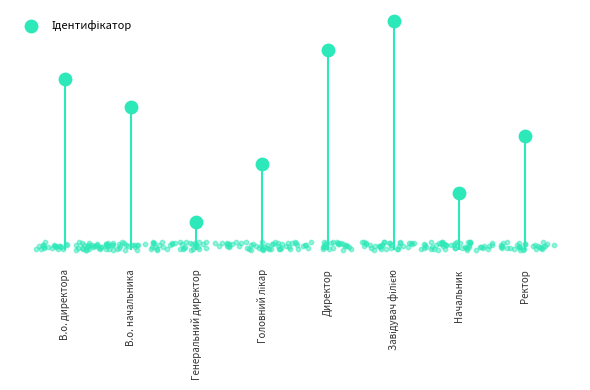

Approximately how many times larger is the value at Директор compared to Завідувач філією?

0.9